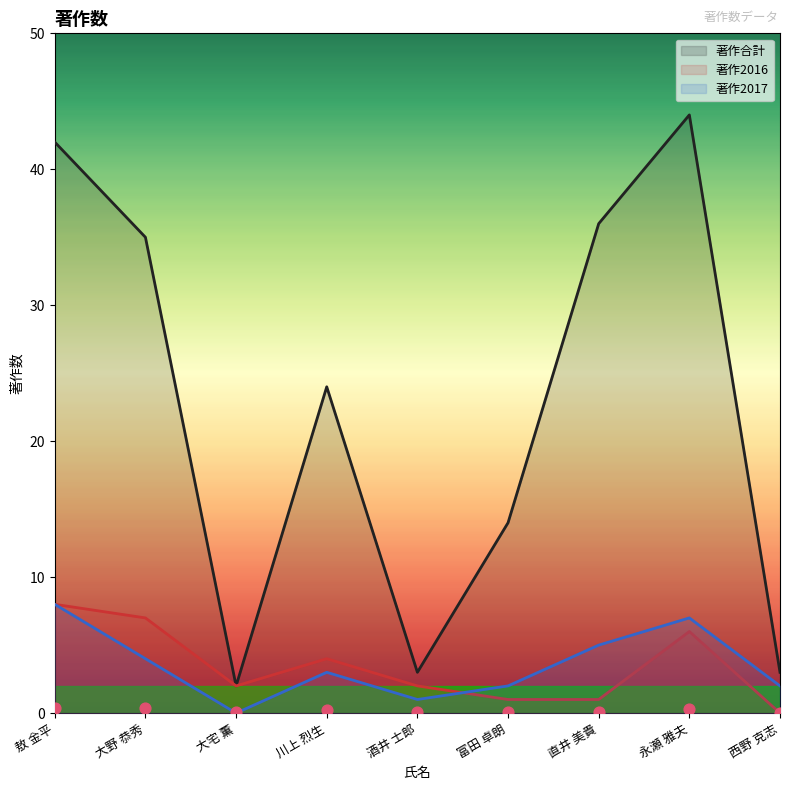

Which series has the largest Y range (max minus min)?

著作合計